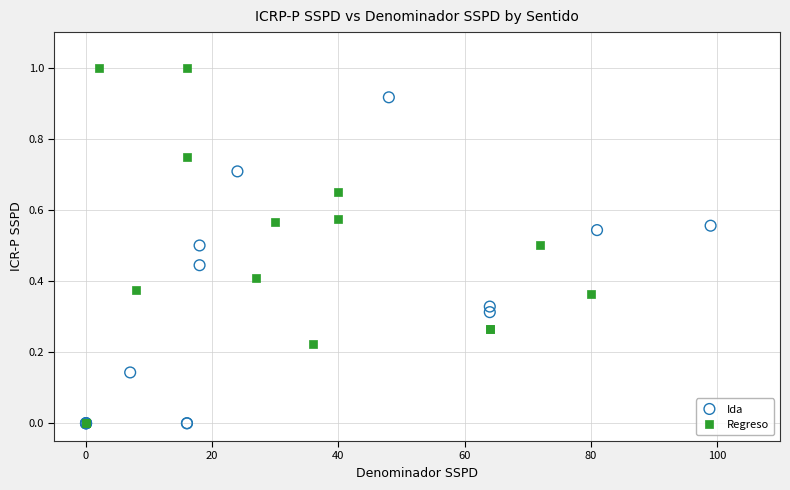

Which series has the largest Y range (max minus min)?

Regreso